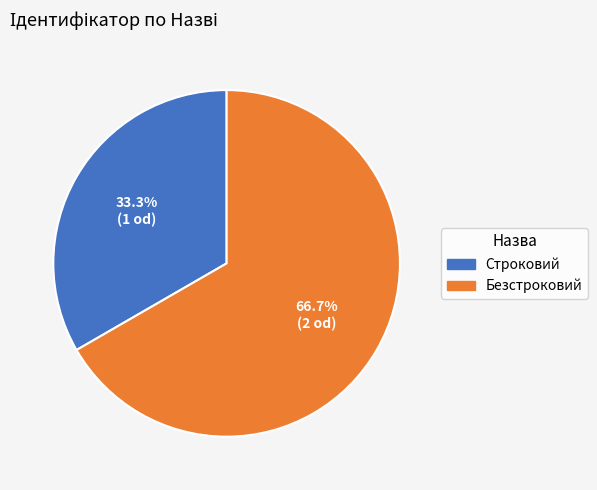

To the nearest percent, what is the average slice percentage?

50%